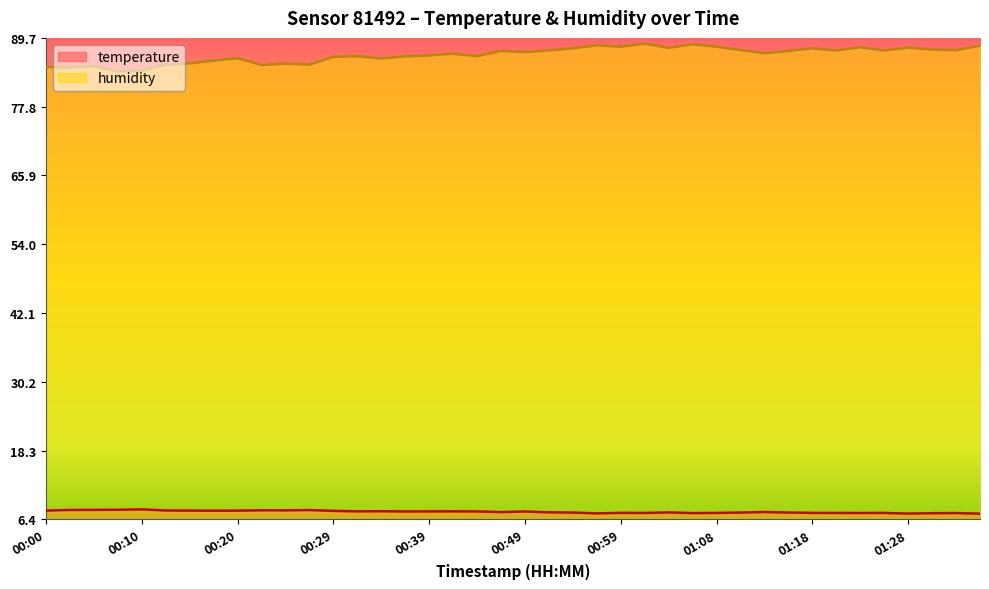

At how many categories does at least one series exceed 81?

40